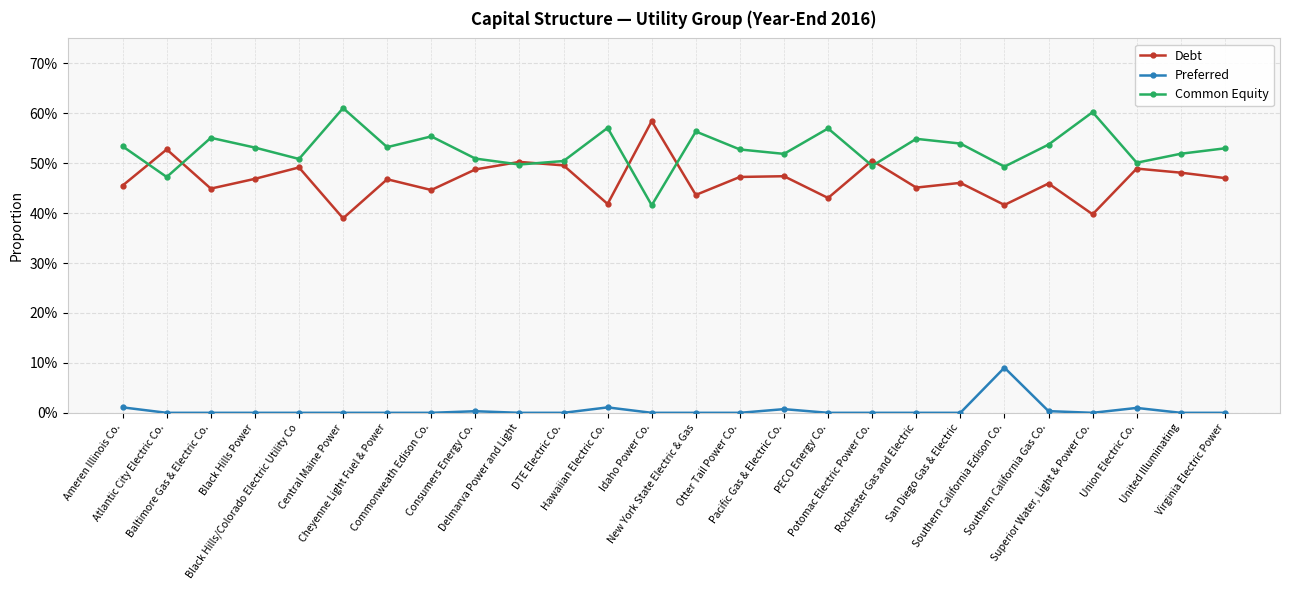

Reading right to left, transcribe all the data shown in this chart.

Debt: Virginia Electric Power=0.5	United Illuminating=0.5	Union Electric Co.=0.5	Superior Water, Light & Power Co.=0.4	Southern California Gas Co.=0.5	Southern California Edison Co.=0.4	San Diego Gas & Electric=0.5	Rochester Gas and Electric=0.5	Potomac Electric Power Co.=0.5	PECO Energy Co.=0.4	Pacific Gas & Electric Co.=0.5	Otter Tail Power Co.=0.5	New York State Electric & Gas=0.4	Idaho Power Co.=0.6	Hawaiian Electric Co.=0.4	DTE Electric Co.=0.5	Delmarva Power and Light=0.5	Consumers Energy Co.=0.5	Commonweath Edison Co.=0.4	Cheyenne Light Fuel & Power=0.5	Central Maine Power=0.4	Black Hills/Colorado Electric Utility Co=0.5	Black Hills Power=0.5	Baltimore Gas & Electric Co.=0.4	Atlantic City Electric Co.=0.5	Ameren Illinois Co.=0.5
Preferred: Virginia Electric Power=0.0	United Illuminating=0.0	Union Electric Co.=0.0	Superior Water, Light & Power Co.=0.0	Southern California Gas Co.=0.0	Southern California Edison Co.=0.1	San Diego Gas & Electric=0.0	Rochester Gas and Electric=0.0	Potomac Electric Power Co.=0.0	PECO Energy Co.=0.0	Pacific Gas & Electric Co.=0.0	Otter Tail Power Co.=0.0	New York State Electric & Gas=0.0	Idaho Power Co.=0.0	Hawaiian Electric Co.=0.0	DTE Electric Co.=0.0	Delmarva Power and Light=0.0	Consumers Energy Co.=0.0	Commonweath Edison Co.=0.0	Cheyenne Light Fuel & Power=0.0	Central Maine Power=0.0	Black Hills/Colorado Electric Utility Co=0.0	Black Hills Power=0.0	Baltimore Gas & Electric Co.=0.0	Atlantic City Electric Co.=0.0	Ameren Illinois Co.=0.0
Common Equity: Virginia Electric Power=0.5	United Illuminating=0.5	Union Electric Co.=0.5	Superior Water, Light & Power Co.=0.6	Southern California Gas Co.=0.5	Southern California Edison Co.=0.5	San Diego Gas & Electric=0.5	Rochester Gas and Electric=0.5	Potomac Electric Power Co.=0.5	PECO Energy Co.=0.6	Pacific Gas & Electric Co.=0.5	Otter Tail Power Co.=0.5	New York State Electric & Gas=0.6	Idaho Power Co.=0.4	Hawaiian Electric Co.=0.6	DTE Electric Co.=0.5	Delmarva Power and Light=0.5	Consumers Energy Co.=0.5	Commonweath Edison Co.=0.6	Cheyenne Light Fuel & Power=0.5	Central Maine Power=0.6	Black Hills/Colorado Electric Utility Co=0.5	Black Hills Power=0.5	Baltimore Gas & Electric Co.=0.6	Atlantic City Electric Co.=0.5	Ameren Illinois Co.=0.5